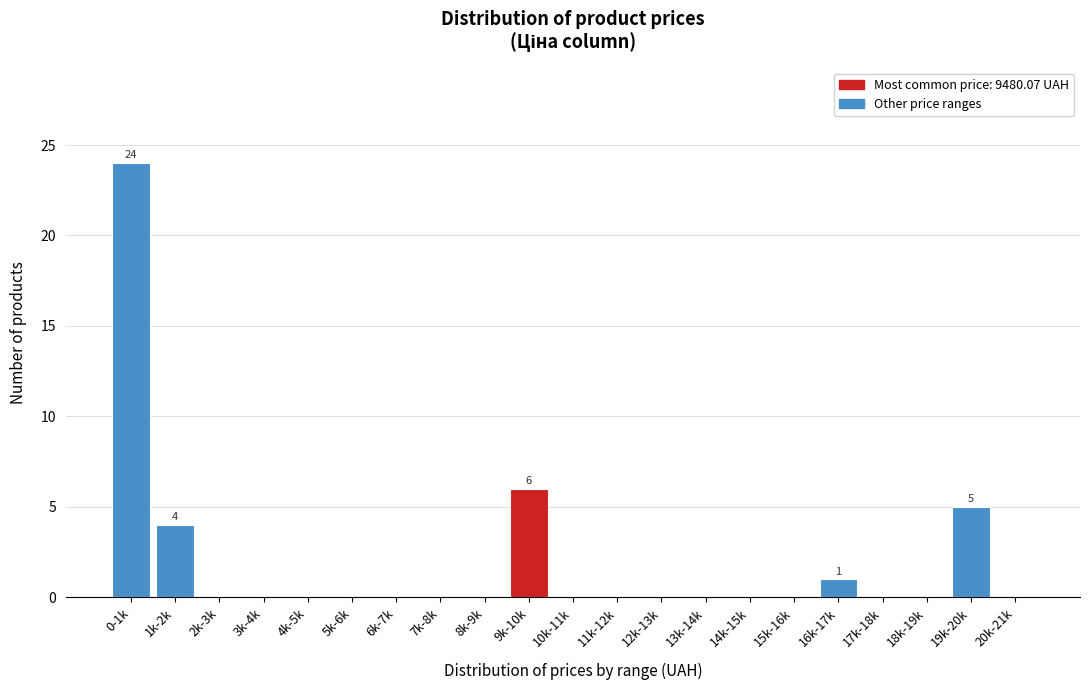

Reading left to right, what are all the values shown in this chart?

0-1k=24	1k-2k=4	2k-3k=0	3k-4k=0	4k-5k=0	5k-6k=0	6k-7k=0	7k-8k=0	8k-9k=0	9k-10k=6	10k-11k=0	11k-12k=0	12k-13k=0	13k-14k=0	14k-15k=0	15k-16k=0	16k-17k=1	17k-18k=0	18k-19k=0	19k-20k=5	20k-21k=0